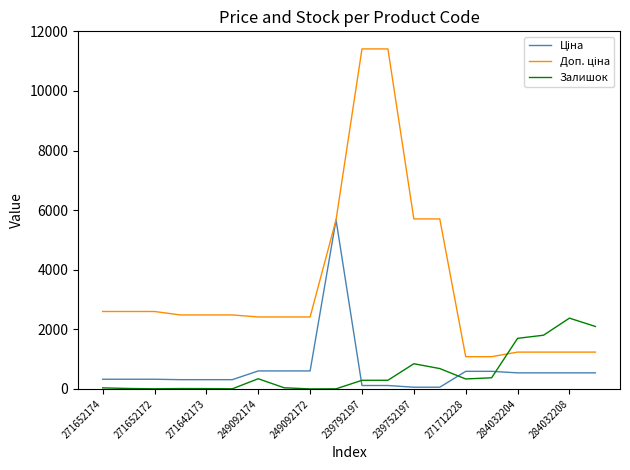

What is the greatest value displayed?

11410.0